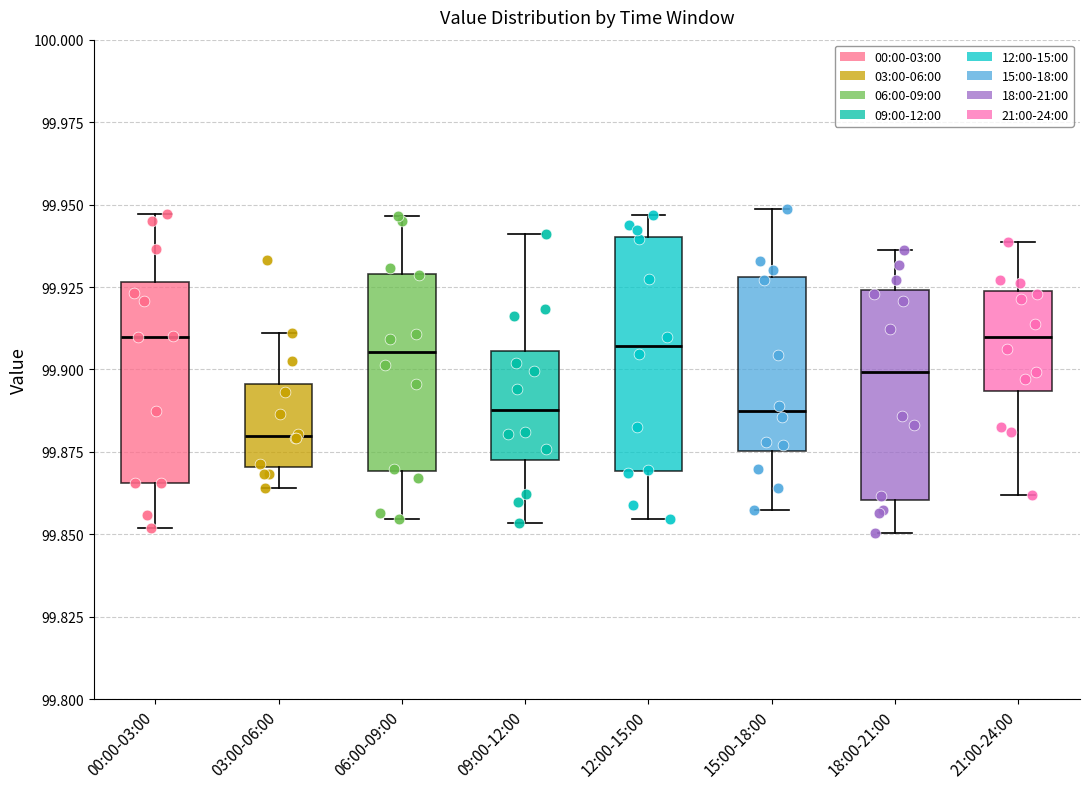

Where does the median line of the box for 00:00-03:00 sit on the y-axis? The values are not printed on the chart, so give them approximately, as read against the axis.

99.910